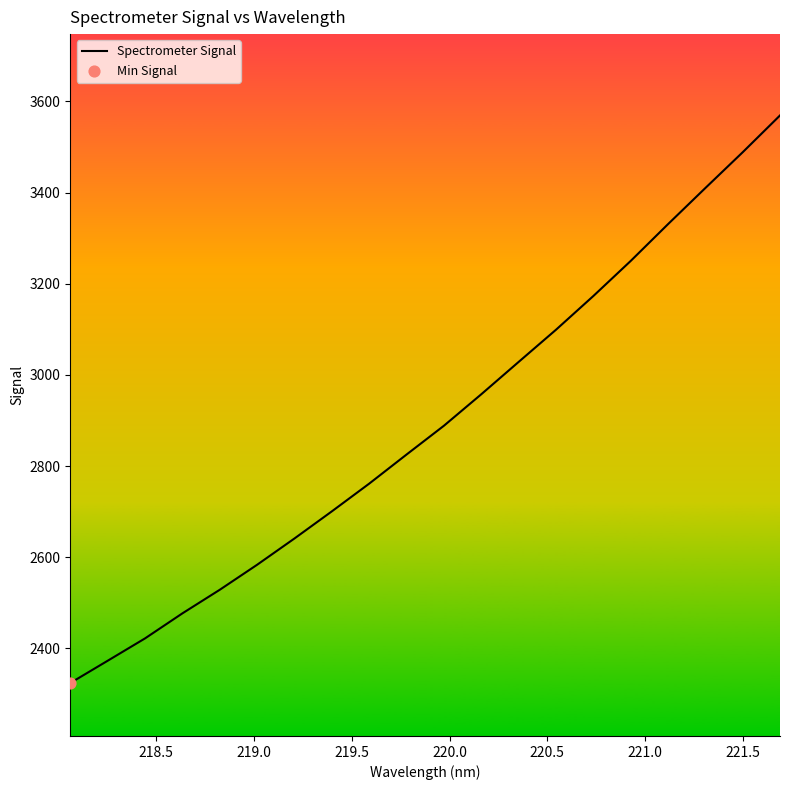

What is the difference between the maximum and minimum values?

1245.5